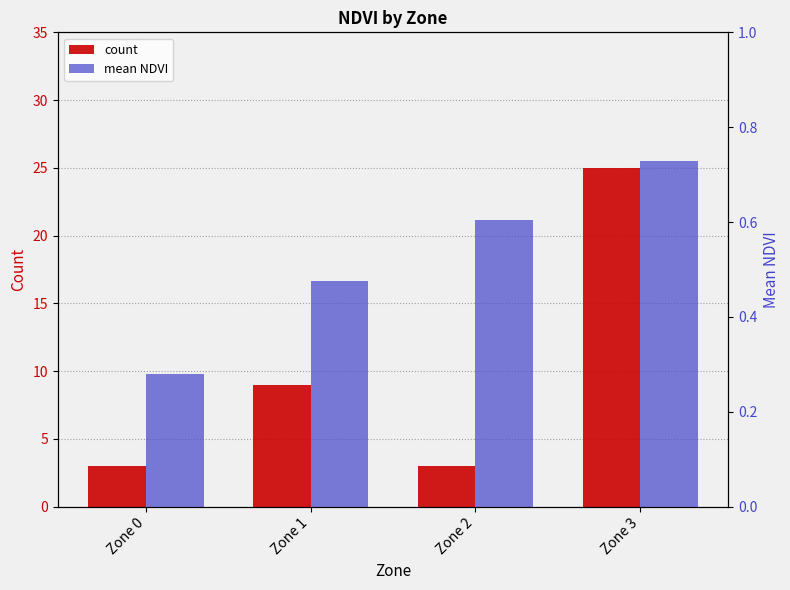

Between Zone 2 and Zone 0, which is larger?

Zone 2